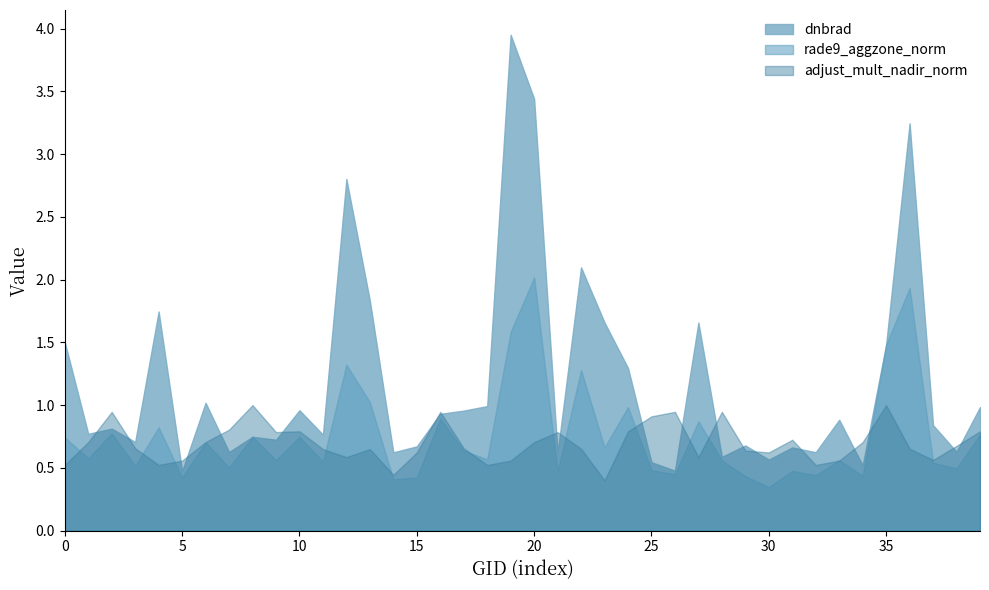

Which category has the highest value across all series?

19